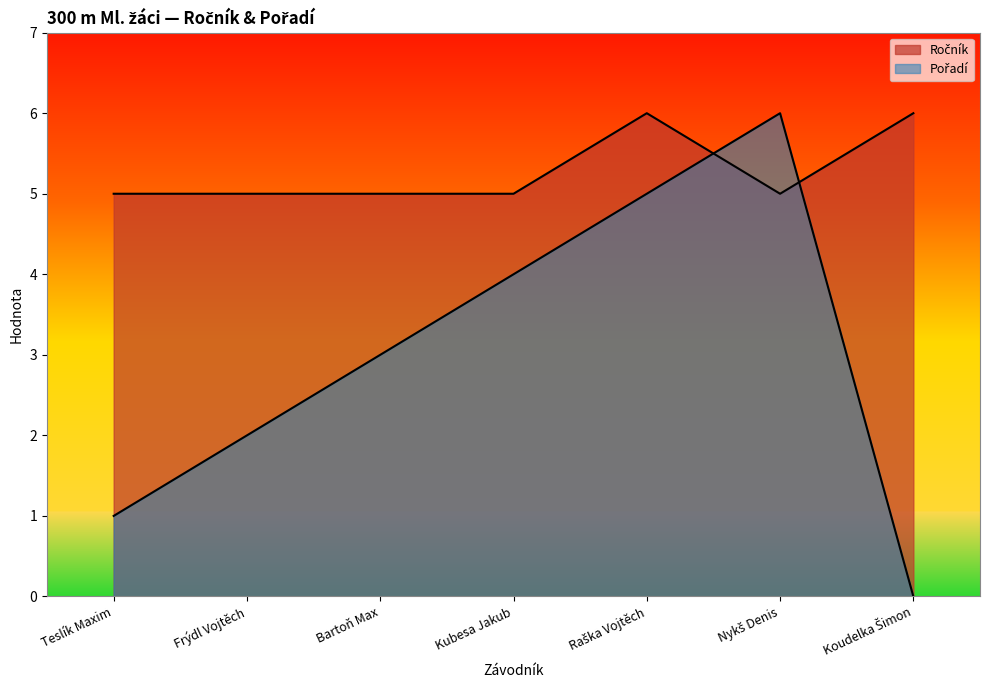

List the series in order of their peak value, highest first.

Ročník, Pořadí